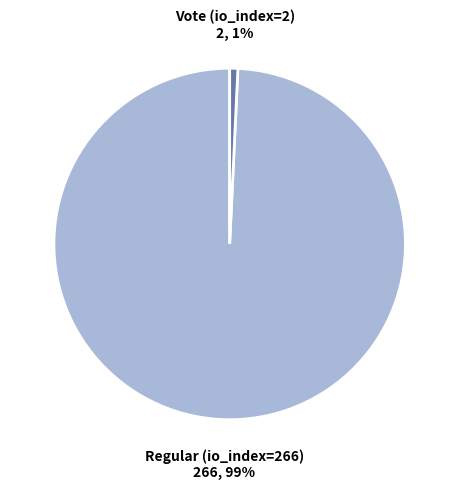

Is there any slice that represents more than half of the pie?

Yes